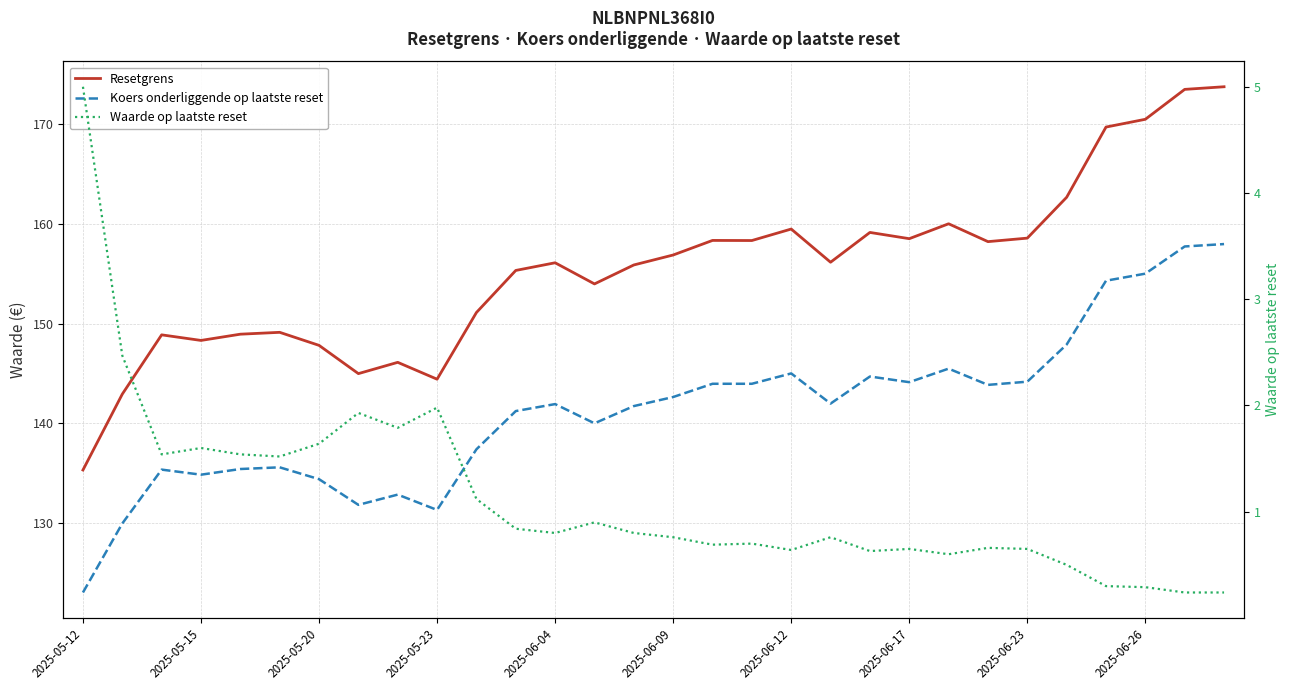

What is the value of the Waarde op laatste reset point at the 30th from the left?

0.2